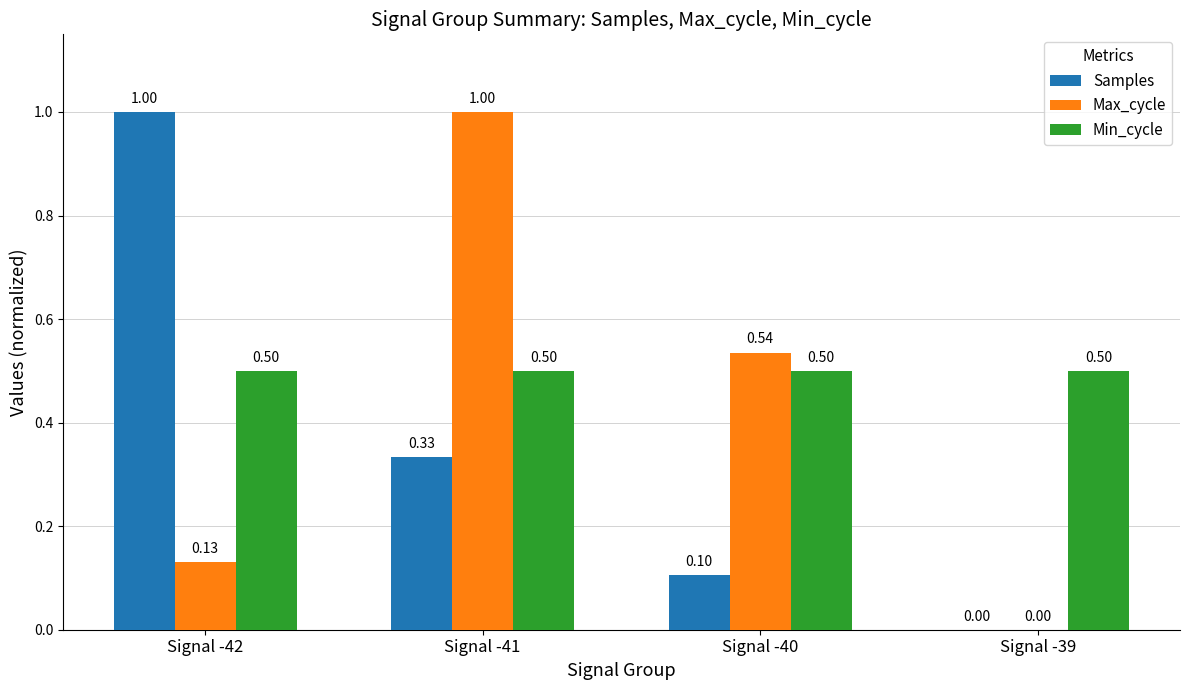

Between Signal -41 and Signal -39, which series saw the biggest shift?

Max_cycle